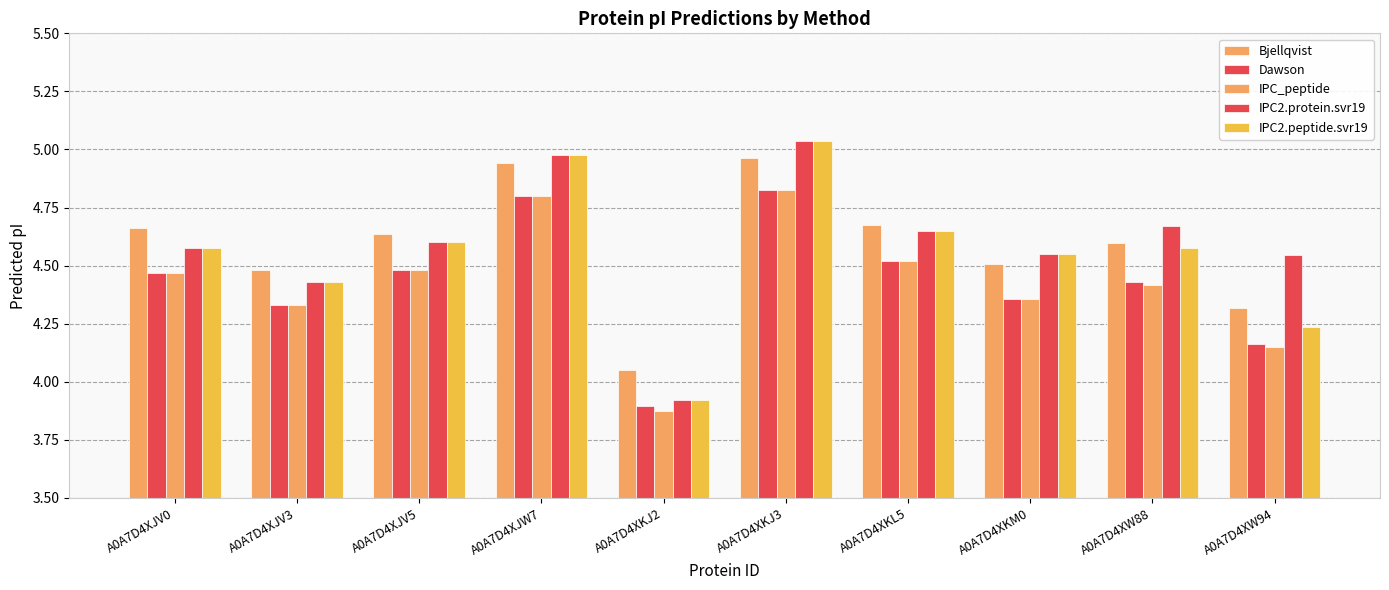

How many distinct data groups are displayed?

5